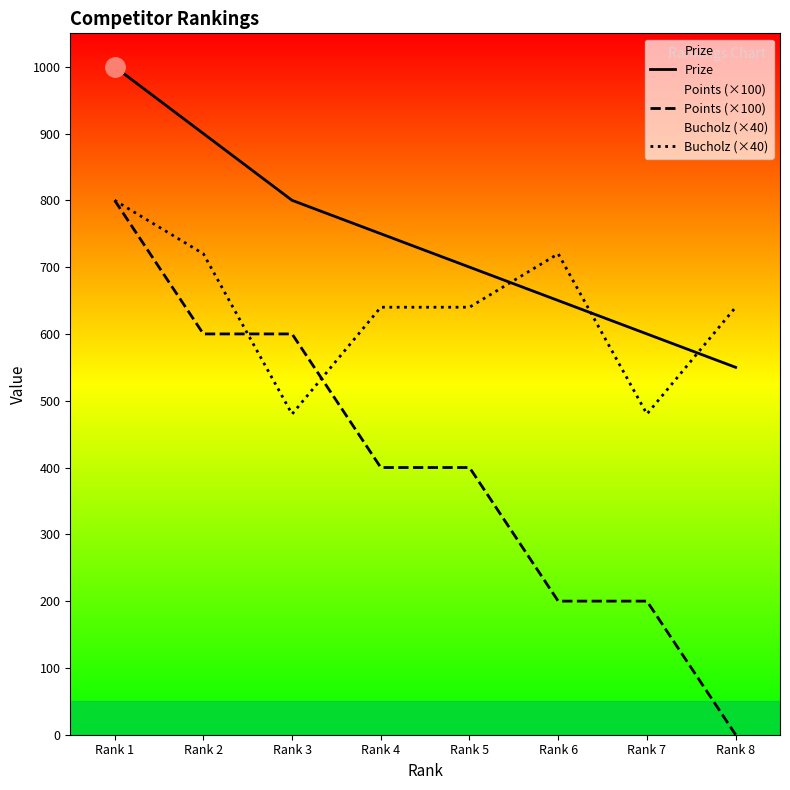

What is the approximate value of Bucholz (×40) at Rank 2, to the nearest 10?

720